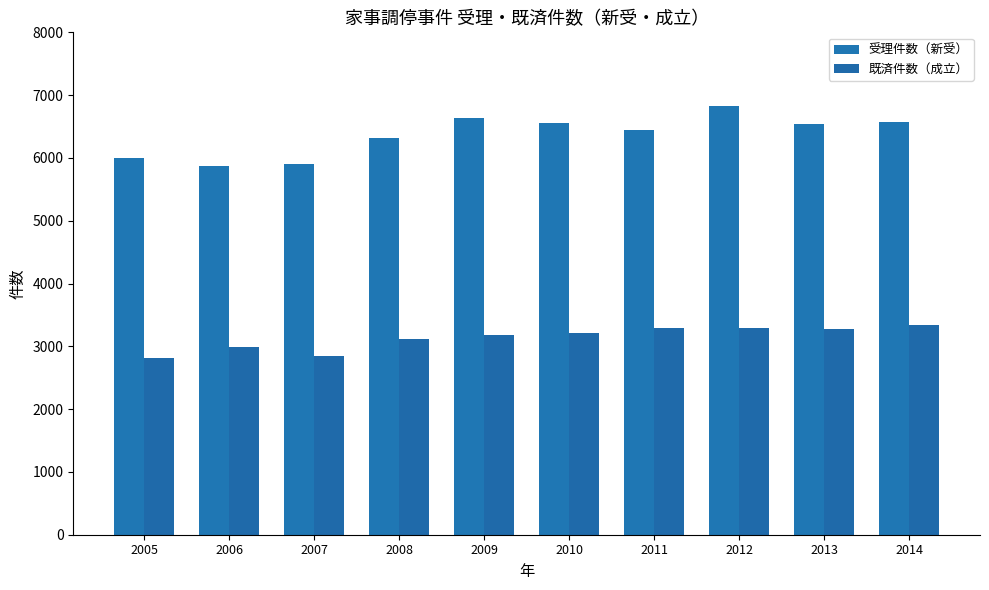

Rank the series by their maximum value, from lowest to highest.

既済件数（成立）, 受理件数（新受）